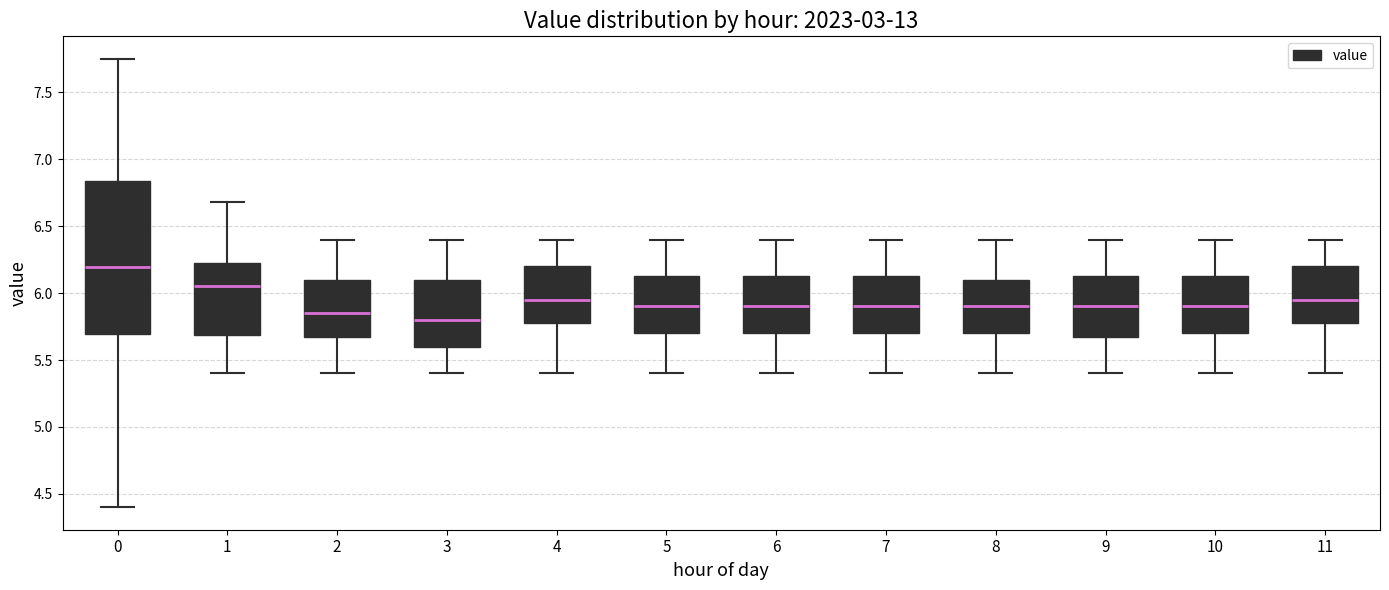

Reading left to right, transcribe this box plot: for each box, give where its median line is, the range the box spans, and where its two whiskers end, as read against the y-axis. The values are not printed on the chart, so give them approximately, as read against the axis.

0: median 6.20, box 5.70 to 6.85, whiskers 4.40 to 7.75
1: median 6.05, box 5.70 to 6.25, whiskers 5.40 to 6.70
2: median 5.85, box 5.70 to 6.10, whiskers 5.40 to 6.40
3: median 5.80, box 5.60 to 6.10, whiskers 5.40 to 6.40
4: median 5.95, box 5.80 to 6.20, whiskers 5.40 to 6.40
5: median 5.90, box 5.70 to 6.15, whiskers 5.40 to 6.40
6: median 5.90, box 5.70 to 6.15, whiskers 5.40 to 6.40
7: median 5.90, box 5.70 to 6.15, whiskers 5.40 to 6.40
8: median 5.90, box 5.70 to 6.10, whiskers 5.40 to 6.40
9: median 5.90, box 5.70 to 6.15, whiskers 5.40 to 6.40
10: median 5.90, box 5.70 to 6.15, whiskers 5.40 to 6.40
11: median 5.95, box 5.80 to 6.20, whiskers 5.40 to 6.40